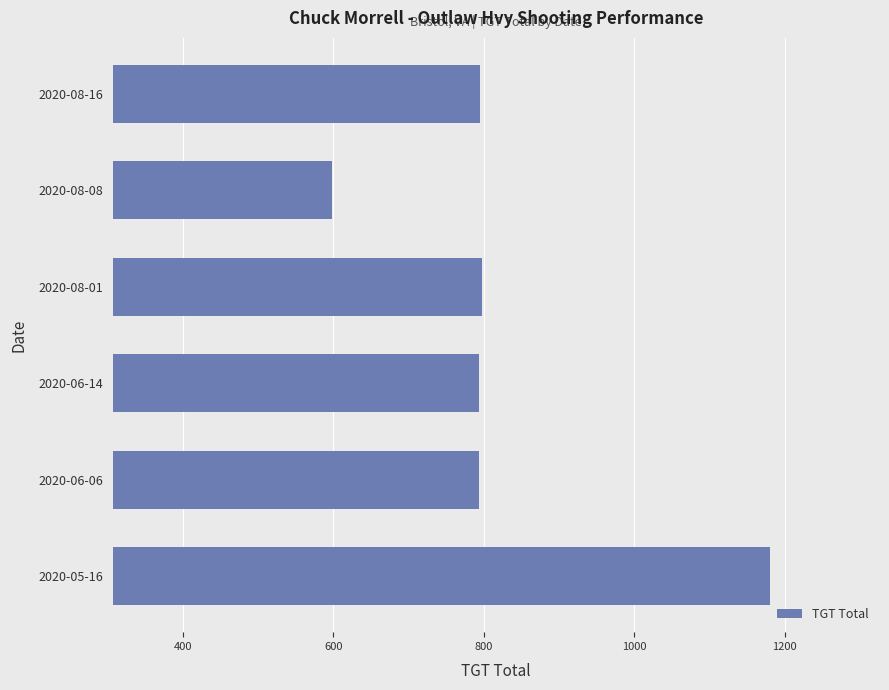

What is the ratio of the value at 2020-06-06 to the value at 2020-08-16?

1.0